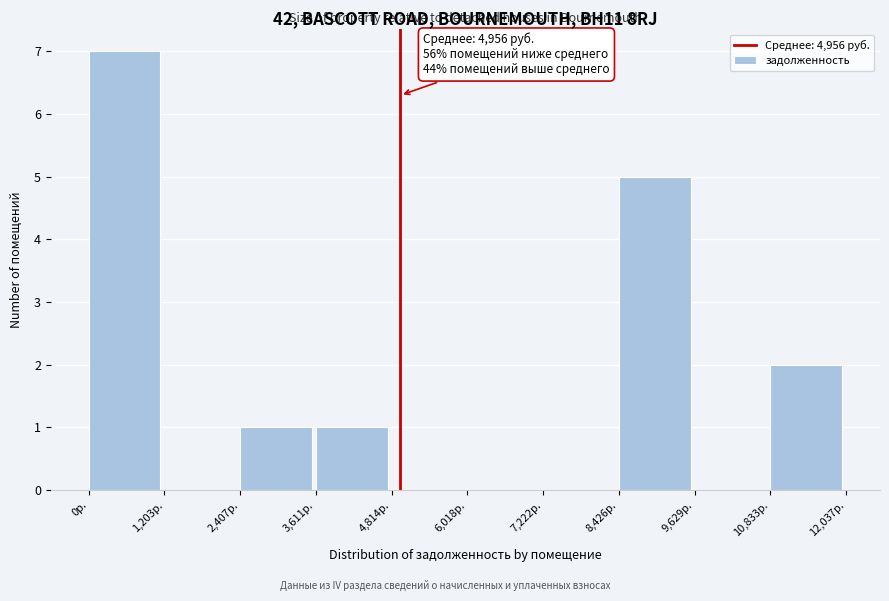

Which range on the x-axis has the tallest bar?

0 to 1200